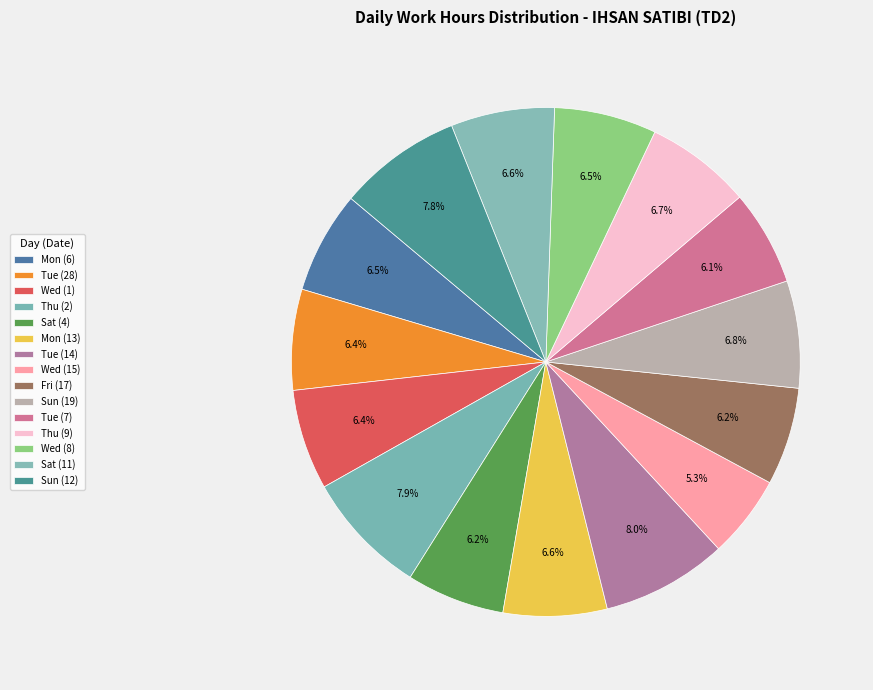

What percentage is the Tue (14) slice, to the nearest percent?

8%